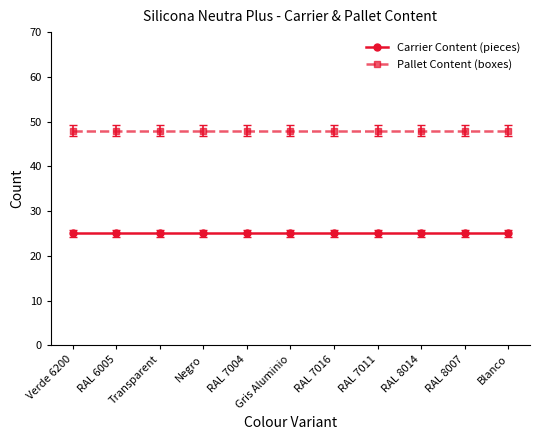

List the series in order of their overall mean, lowest first.

Carrier Content (pieces), Pallet Content (boxes)